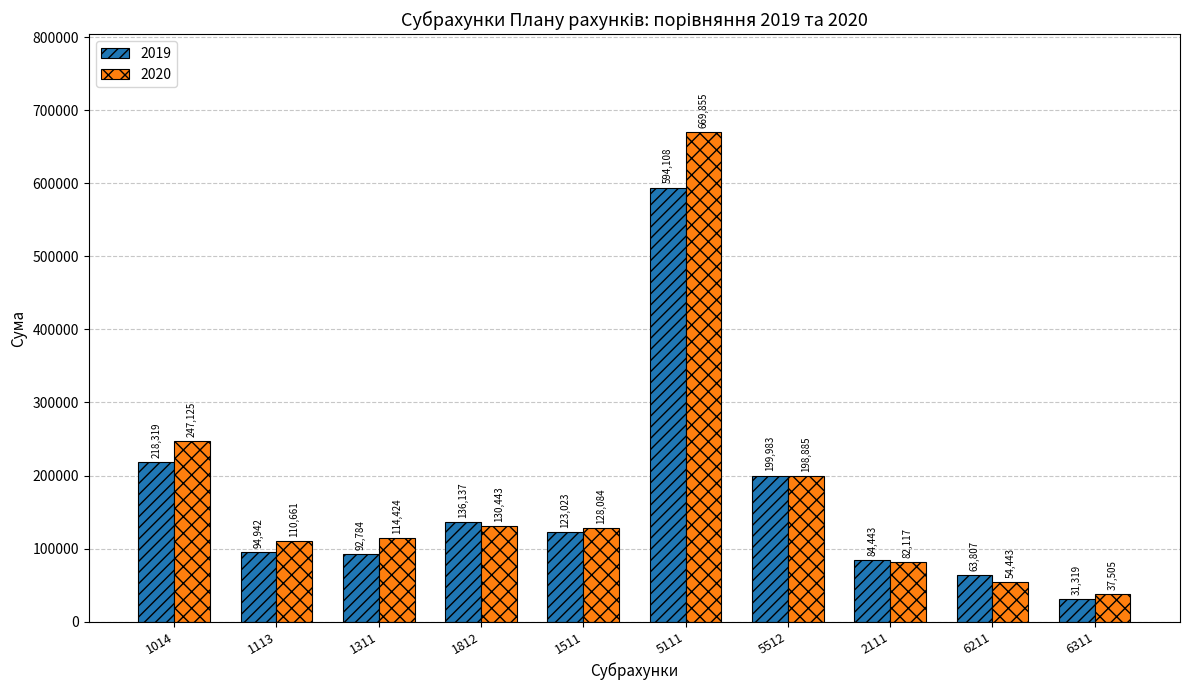

What is the total value across all series at 5512?

398868